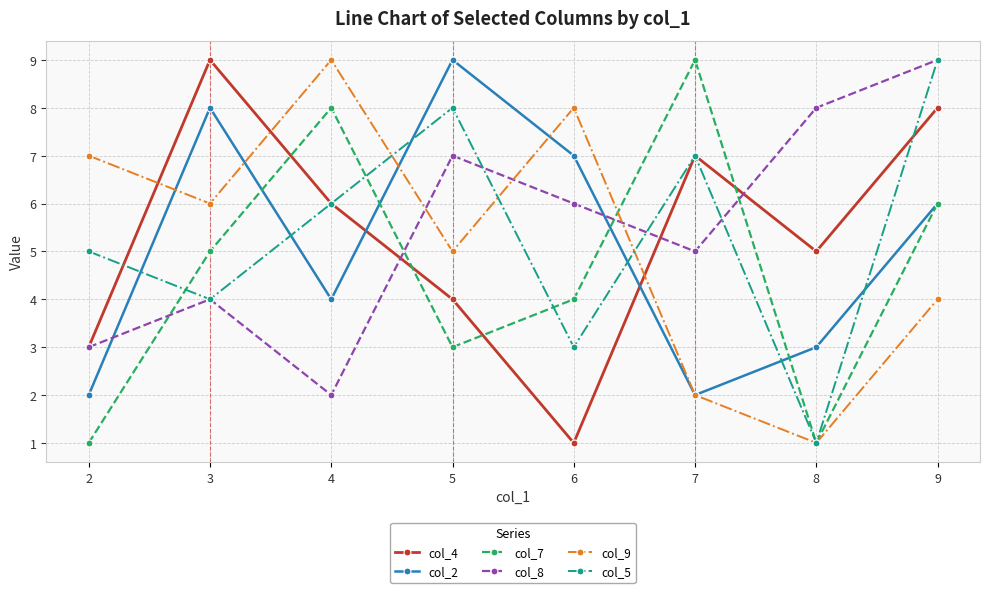

Is the value of col_8 at 7 greater than the value of col_2 at 7?

Yes